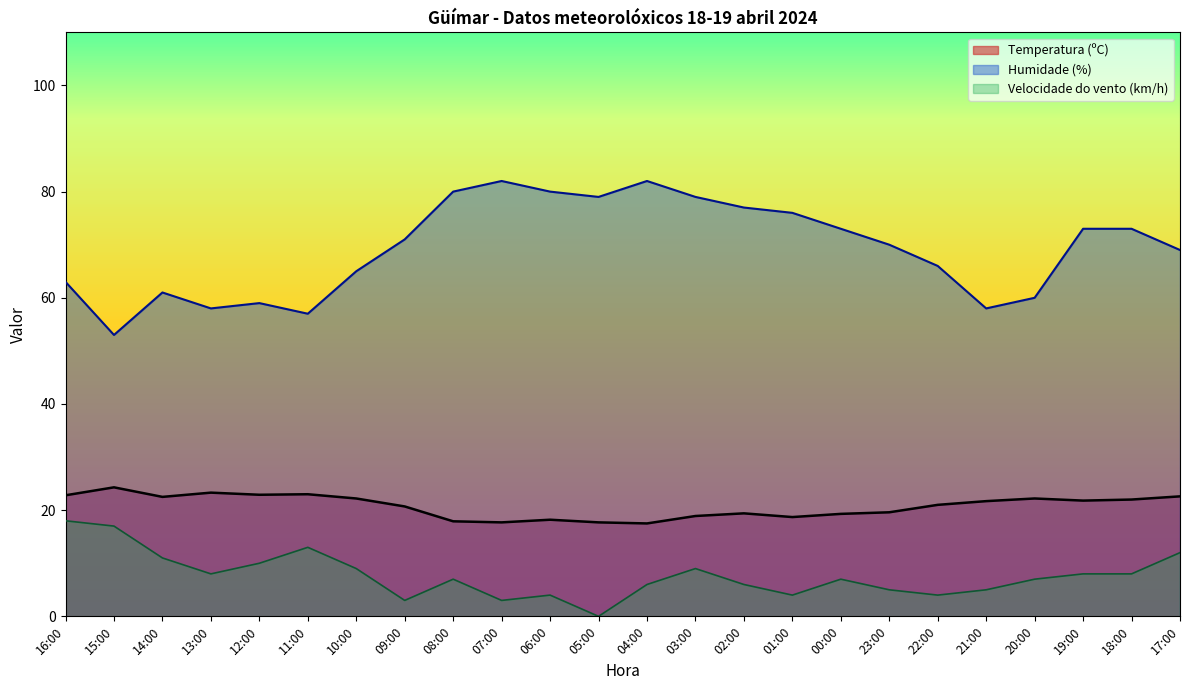

True or false: Velocidade do vento (km/h) has a value of 12.0 at 17:00.

True